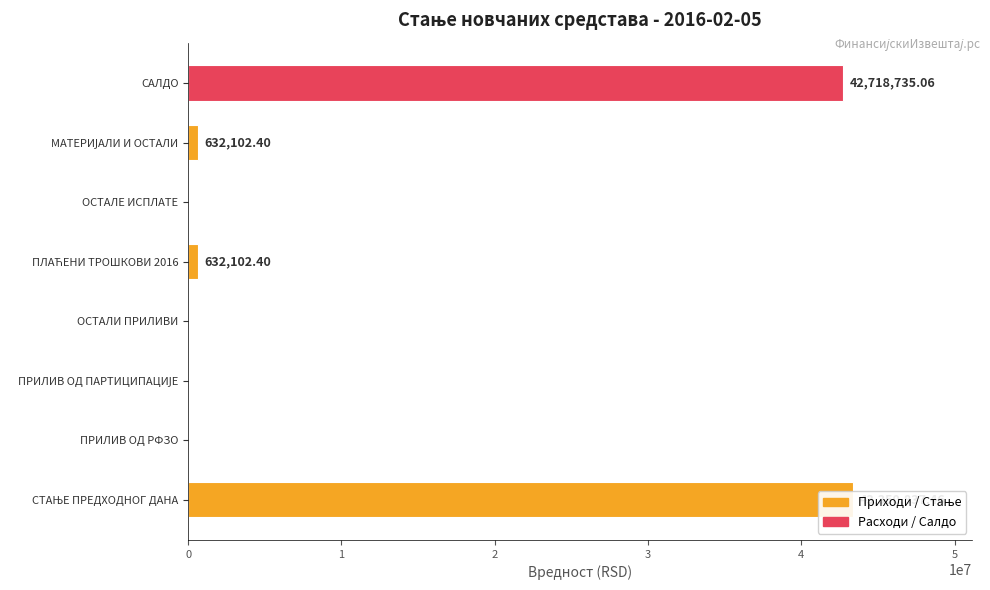

Which has a higher value, ПЛАЋЕНИ ТРОШКОВИ 2016 or ПРИЛИВ ОД РФЗО?

ПЛАЋЕНИ ТРОШКОВИ 2016